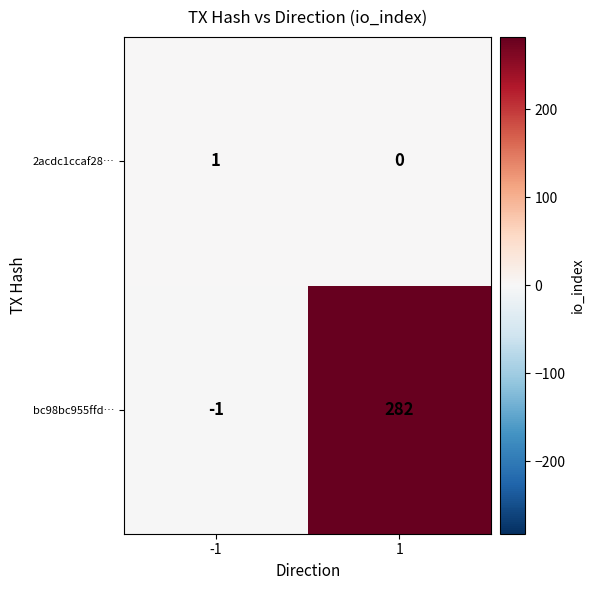

What is the difference between the bc98bc955ffd… values at -1 and 1?

283